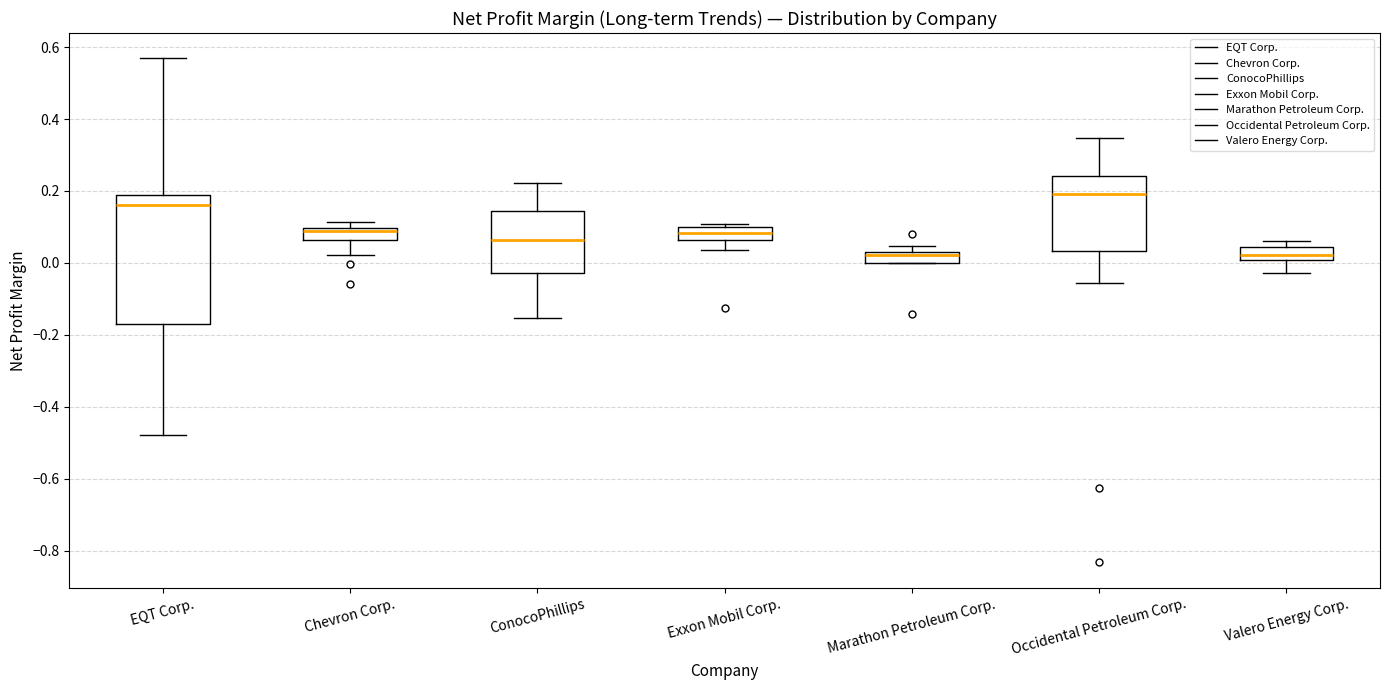

Reading left to right, read every box against the y-axis: the position of its median line, the range the box covers, and the ends of its whiskers. The values are not printed on the chart, so give them approximately, as read against the axis.

EQT Corp.: median 0.16, box -0.16 to 0.18, whiskers -0.48 to 0.56
Chevron Corp.: median 0.08, box 0.06 to 0.10, whiskers 0.02 to 0.12
ConocoPhillips: median 0.06, box -0.02 to 0.14, whiskers -0.16 to 0.22
Exxon Mobil Corp.: median 0.08, box 0.06 to 0.10, whiskers 0.04 to 0.10 (just above the box's upper edge)
Marathon Petroleum Corp.: median 0.02, box 0.00 to 0.04, whiskers 0.00 to 0.04 (above the box's upper edge)
Occidental Petroleum Corp.: median 0.20, box 0.04 to 0.24, whiskers -0.06 to 0.34
Valero Energy Corp.: median 0.02, box 0.00 to 0.04, whiskers -0.02 to 0.06